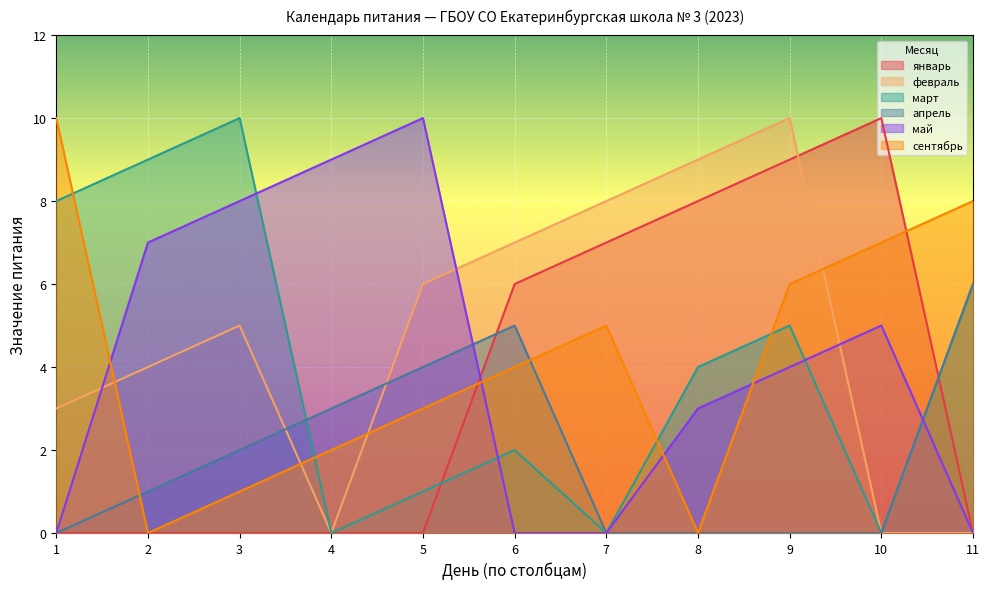

What is the total value across all series at 4?

14